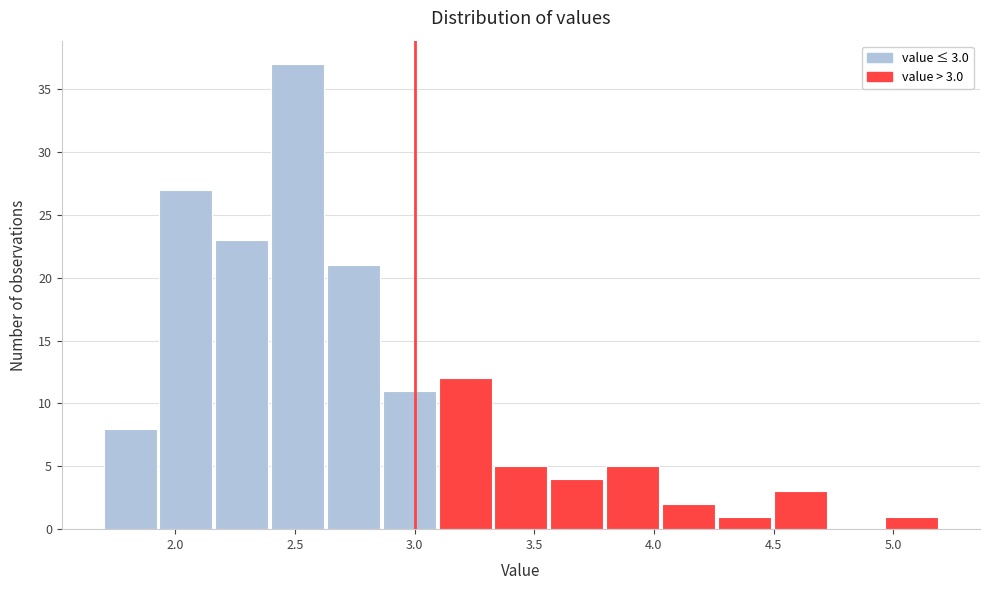

Over which range of the x-axis is the bar tallest?

2.40 to 2.65